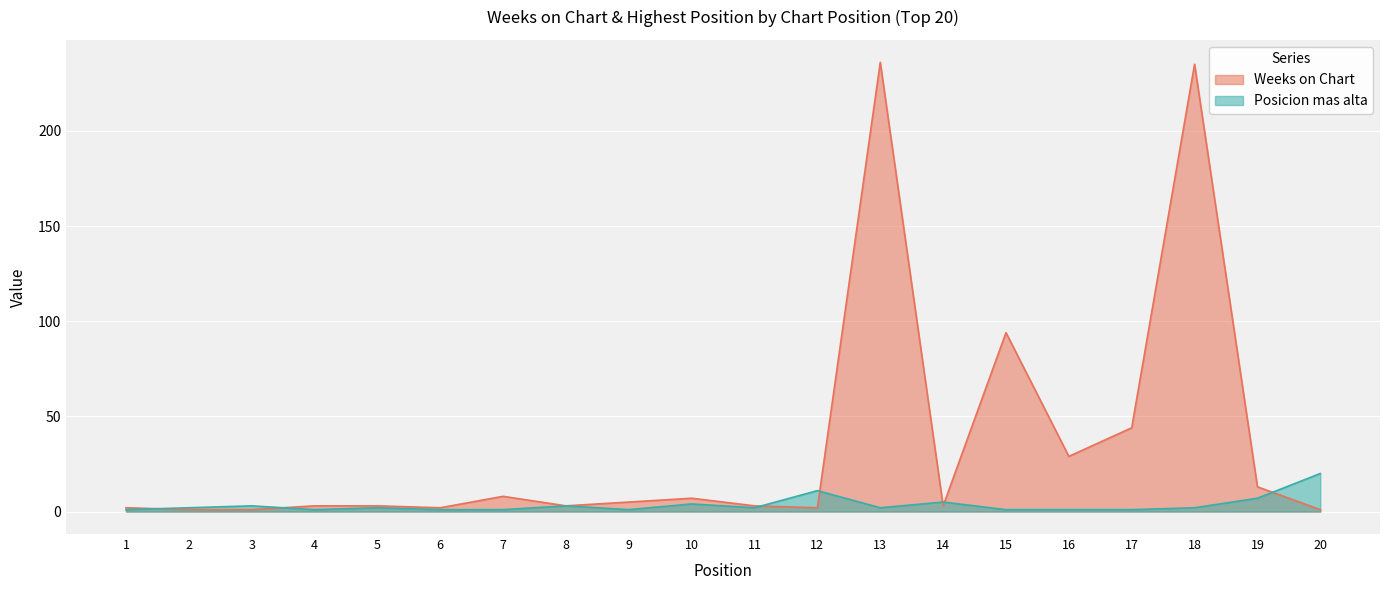

At which category does Weeks on Chart reach its first local valley?

6